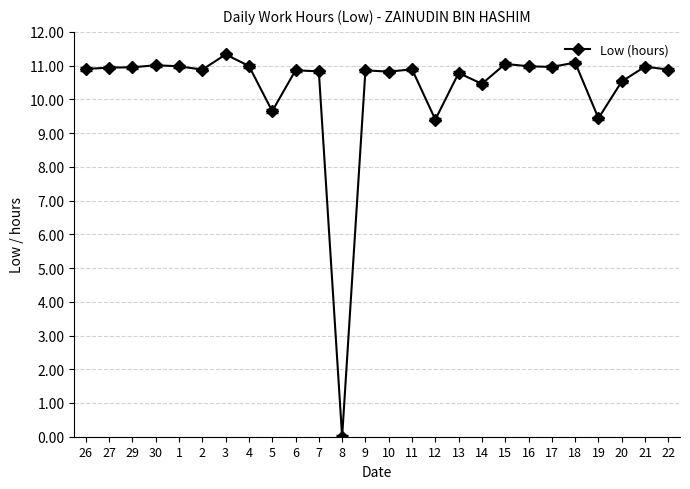

True or false: there are more than 0 points higher than both neighbors.

True